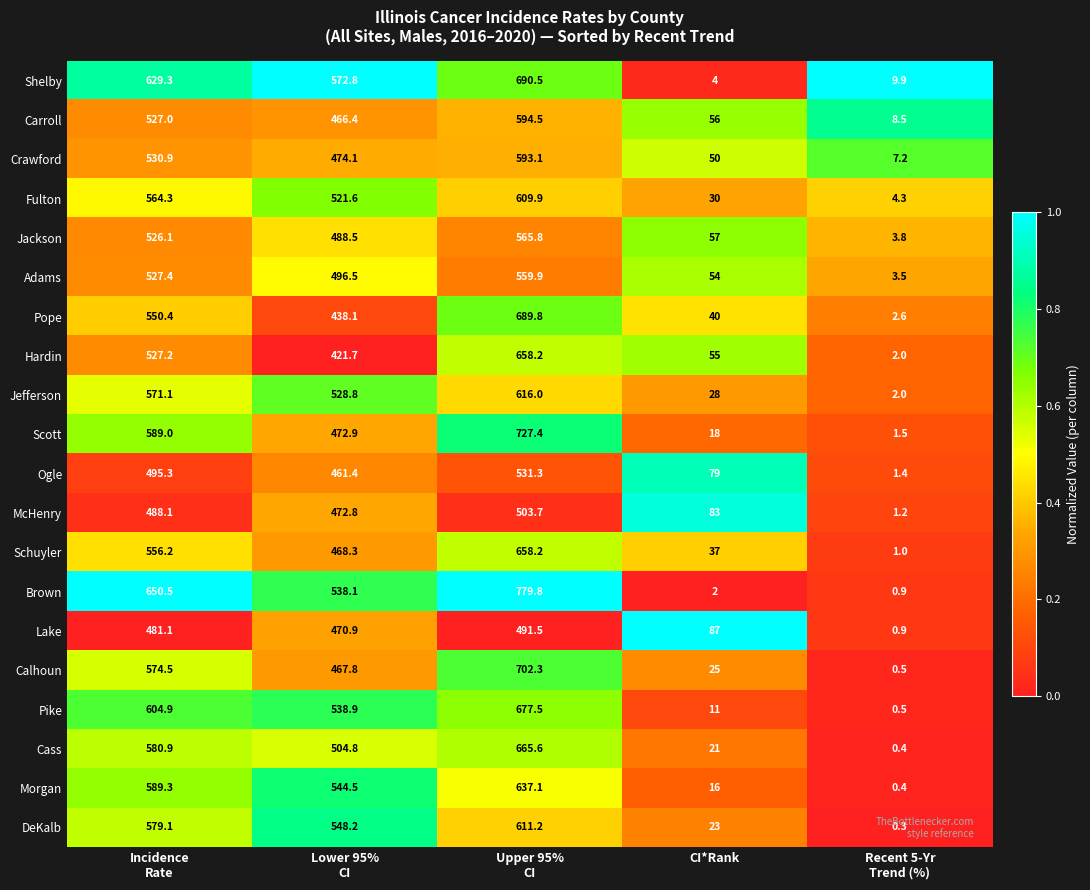

At how many categories does at least one series exceed 0?

5